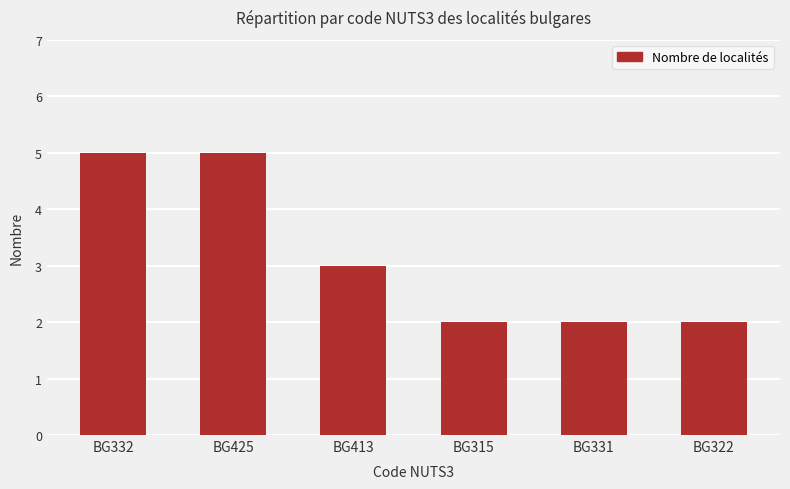

Between BG315 and BG413, which is larger?

BG413